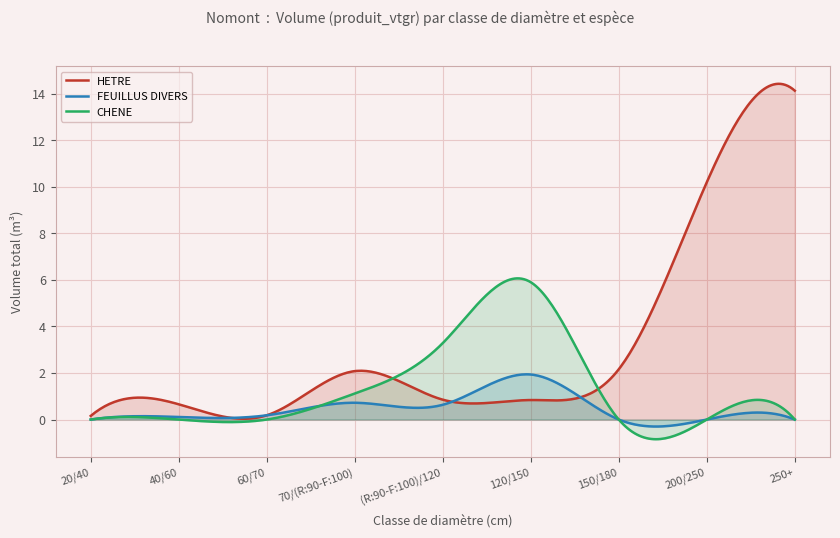

At which label is HETRE closest to 7?

200/250